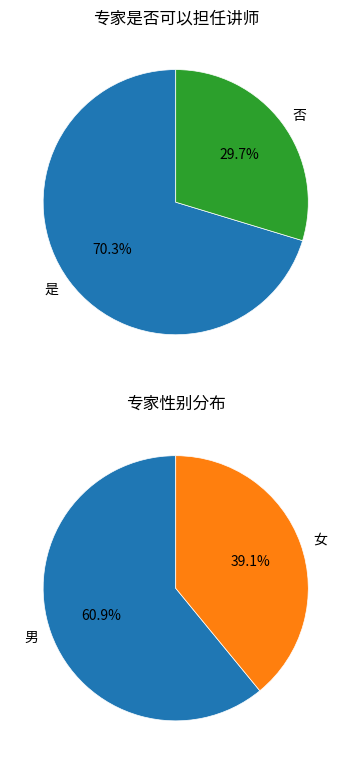

Count the number of slices in the pie.

2